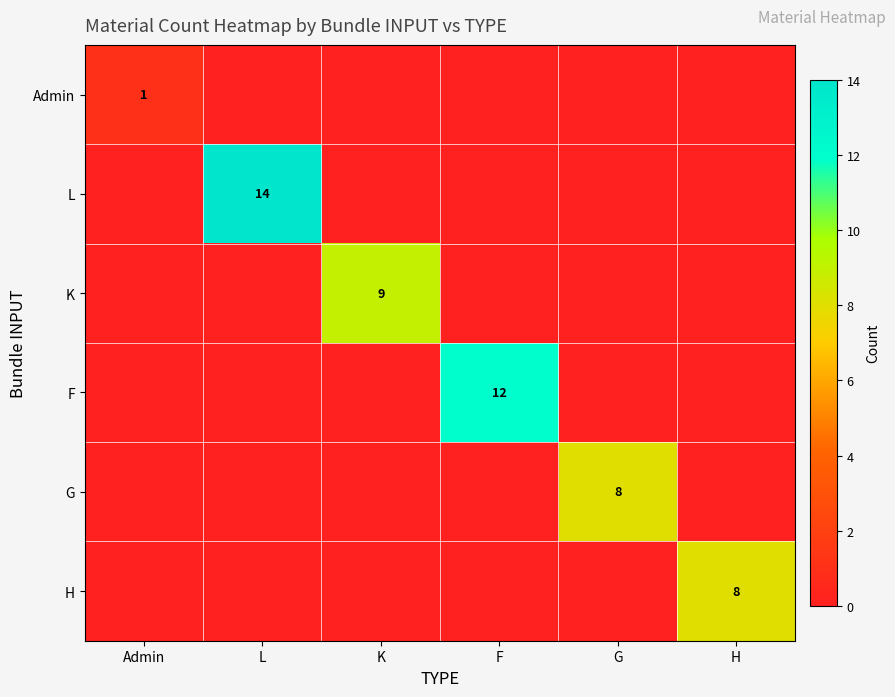

The K series shows 9 at K. True or false?

True